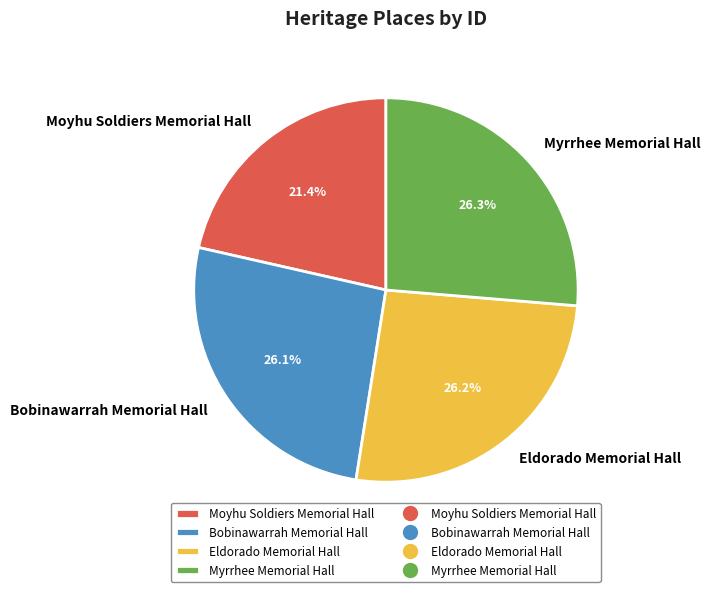

Which slice is the smallest?

Moyhu Soldiers Memorial Hall